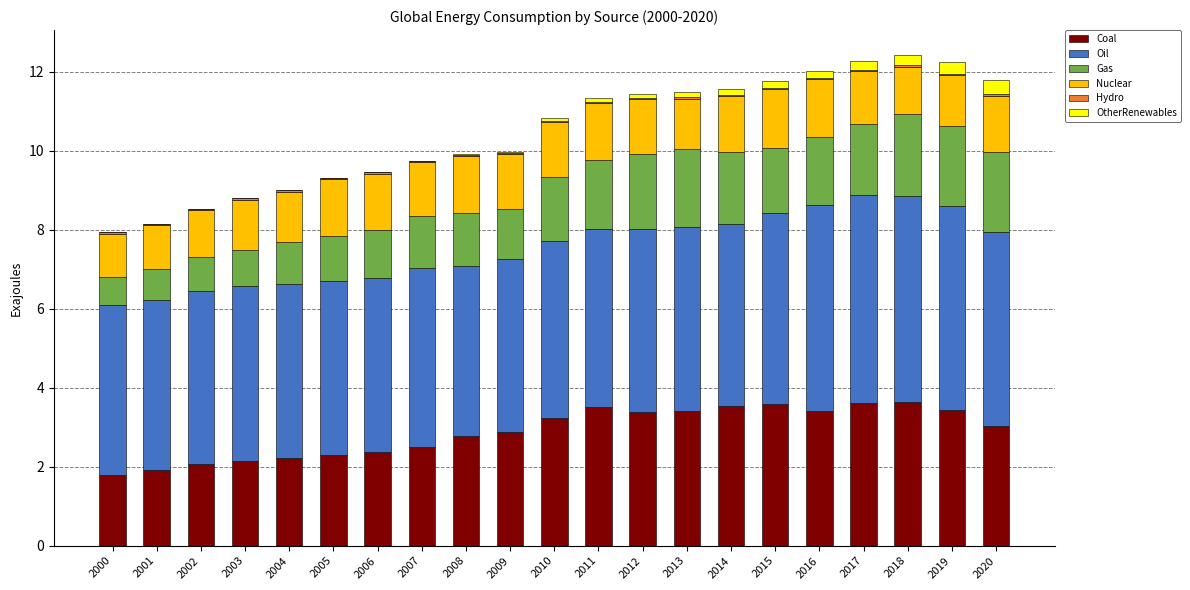

Is it true that Coal equals 5.3 at 2016?

False